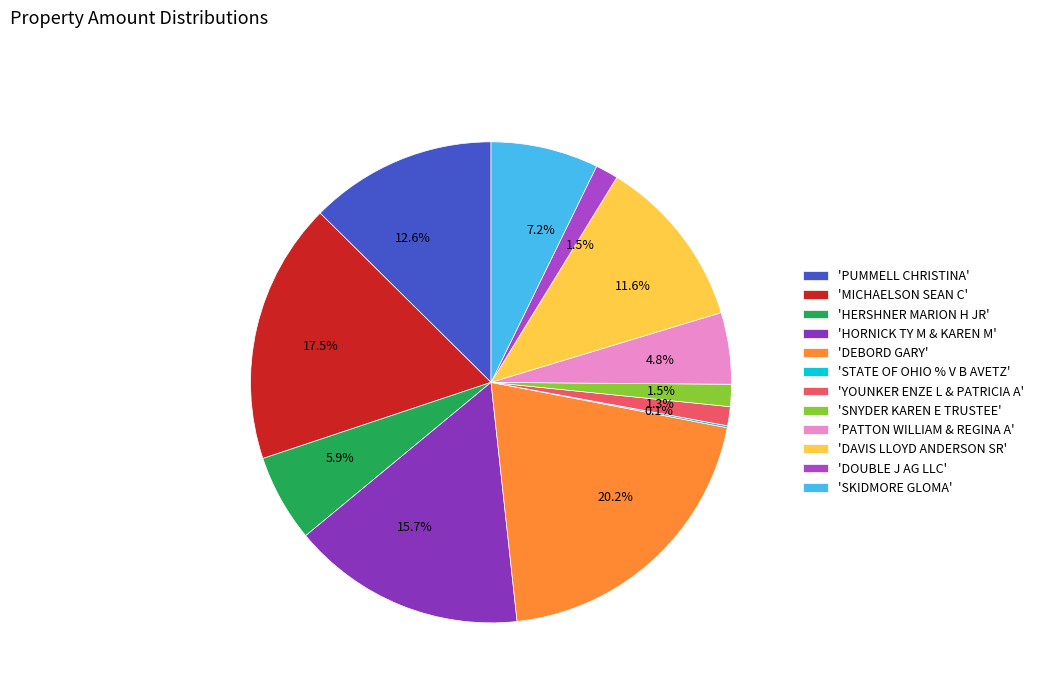

Approximately how many times larger is the value at 'HORNICK TY M & KAREN M' compared to 'DEBORD GARY'?

0.8